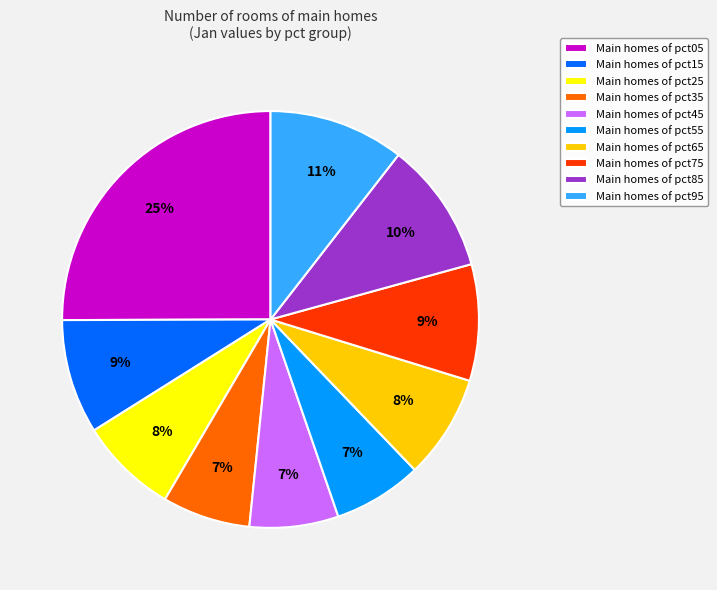

What is the largest slice in the pie chart?

Main homes of pct05